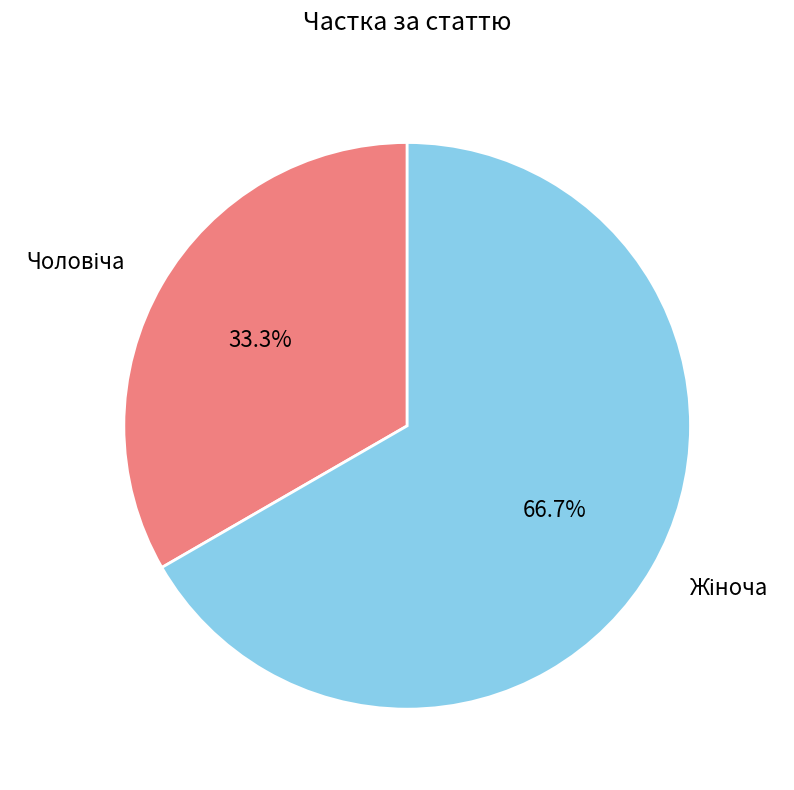

Is there a majority slice in this chart?

Yes